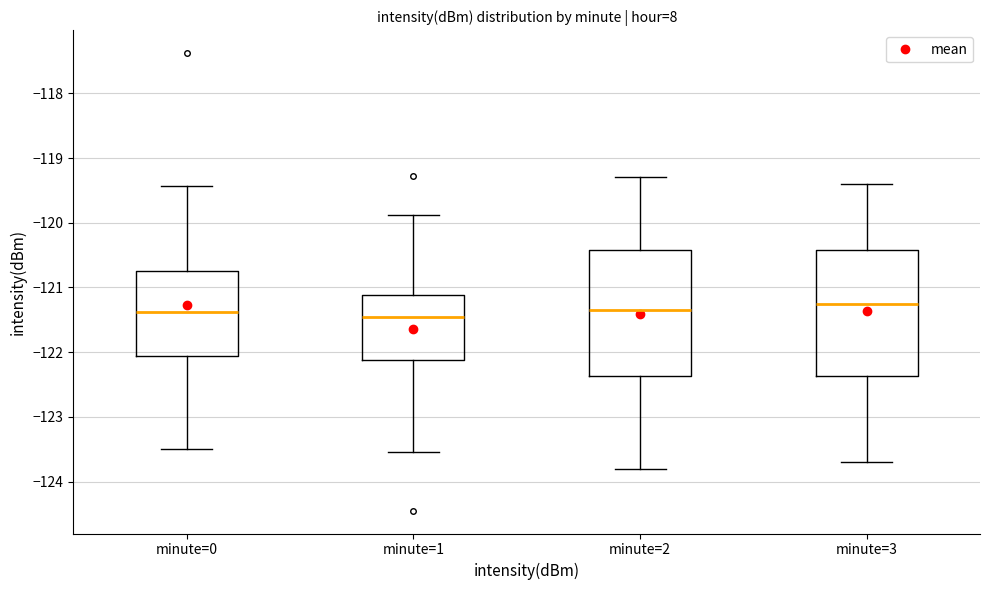

Reading left to right, read every box against the y-axis: the position of its median line, the range the box covers, and the ends of its whiskers. The values are not printed on the chart, so give them approximately, as read against the axis.

minute=0: median -121.4, box -122.1 to -120.7, whiskers -123.5 to -119.4
minute=1: median -121.5, box -122.1 to -121.1, whiskers -123.5 to -119.9
minute=2: median -121.3, box -122.4 to -120.4, whiskers -123.8 to -119.3
minute=3: median -121.2, box -122.4 to -120.4, whiskers -123.7 to -119.4